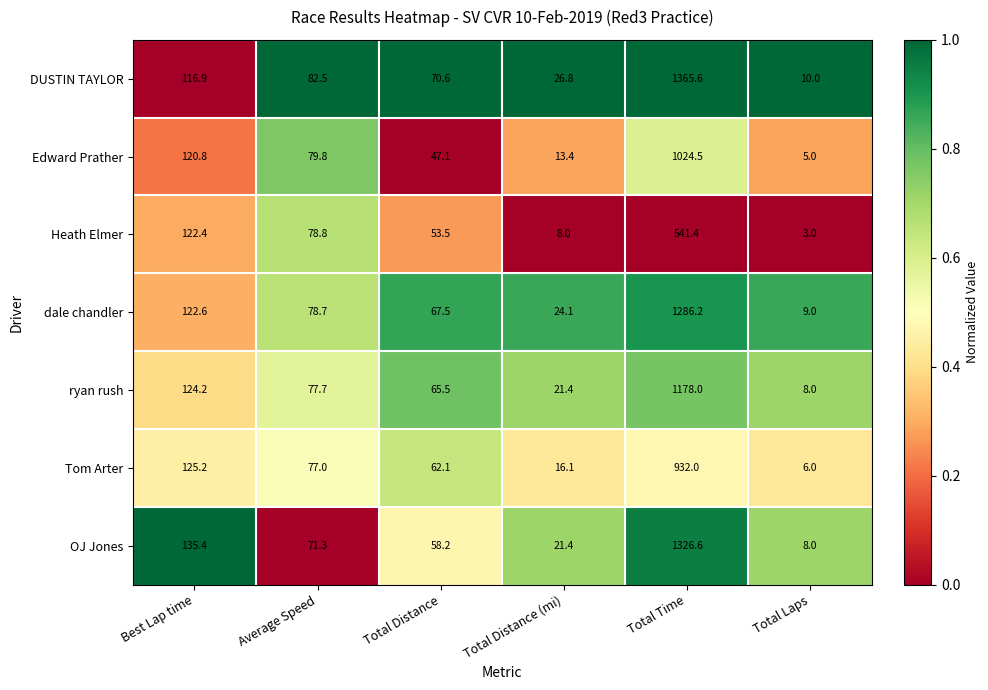

Is the value of ryan rush at Total Laps greater than the value of OJ Jones at Total Distance (mi)?

No